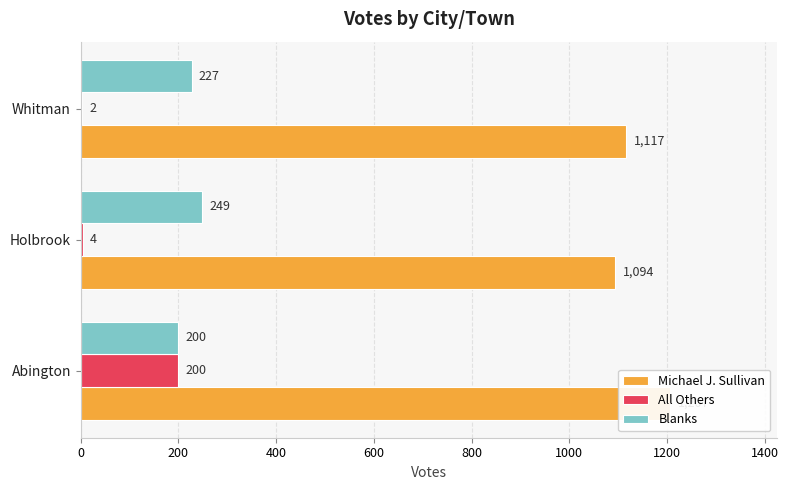

How many values in the Blanks series are below 227?

1